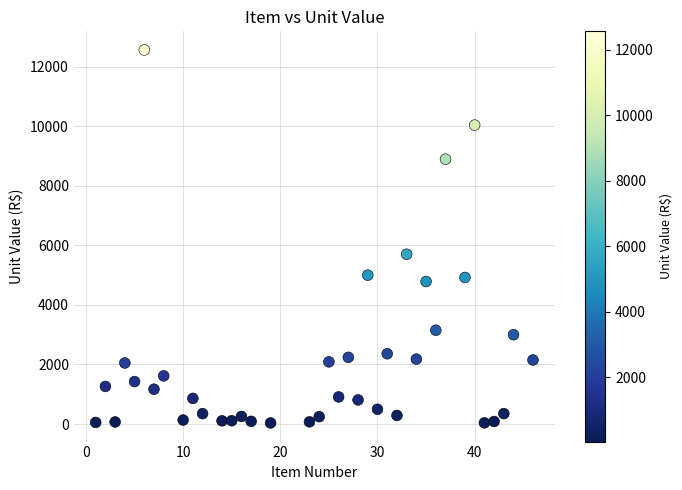

What is the range of X values (max minus min)?

45.0